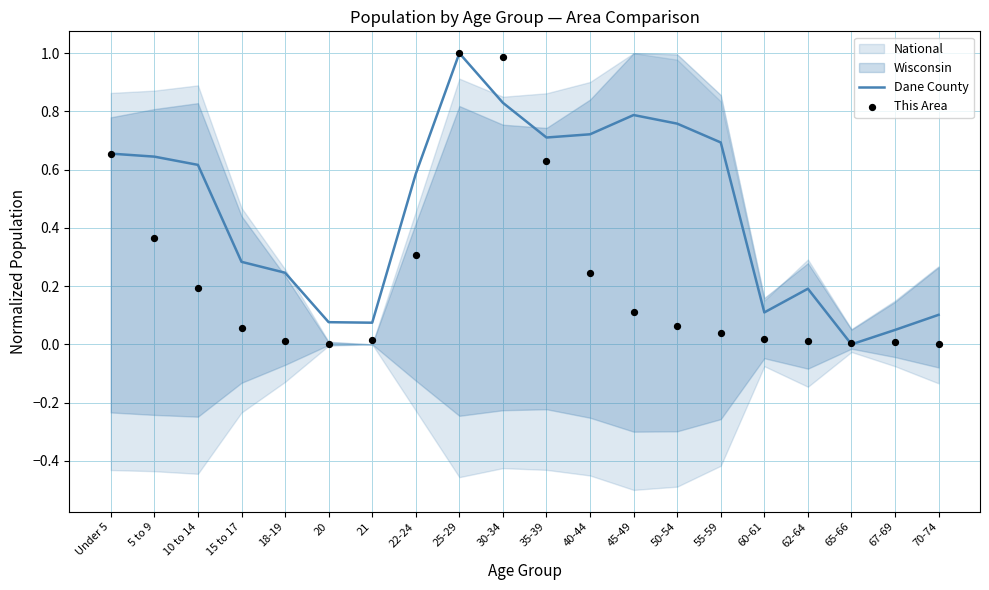

Which series reaches the maximum Y coordinate?

Dane County